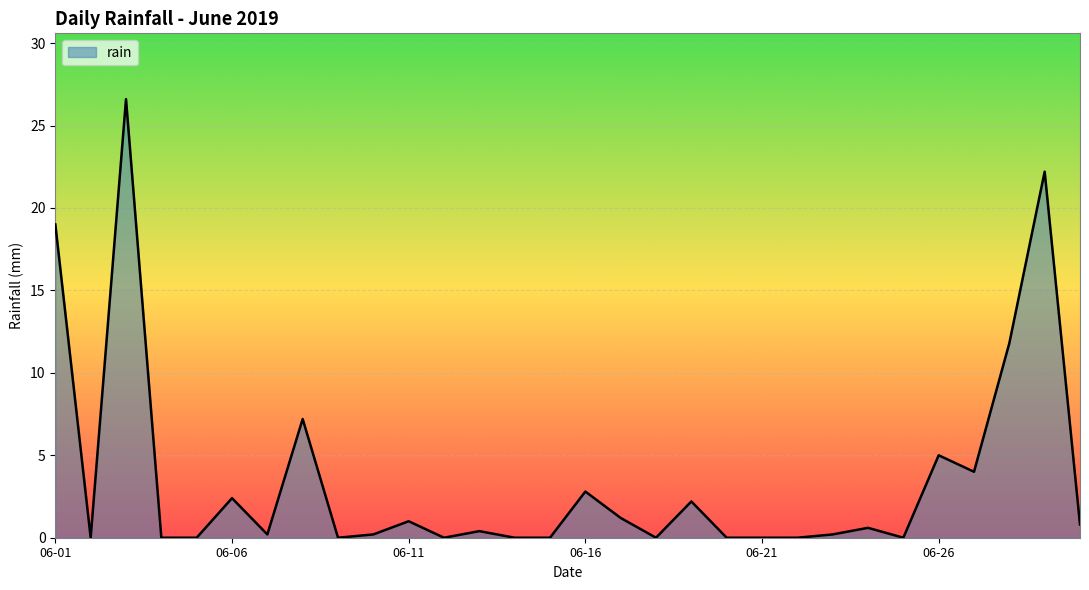

What is the greatest value displayed?

26.6